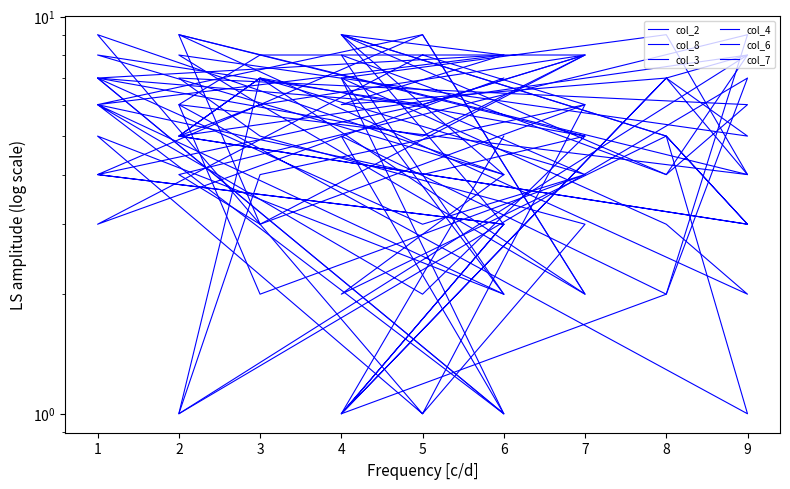

What is the lowest value of the col_4 series?

1